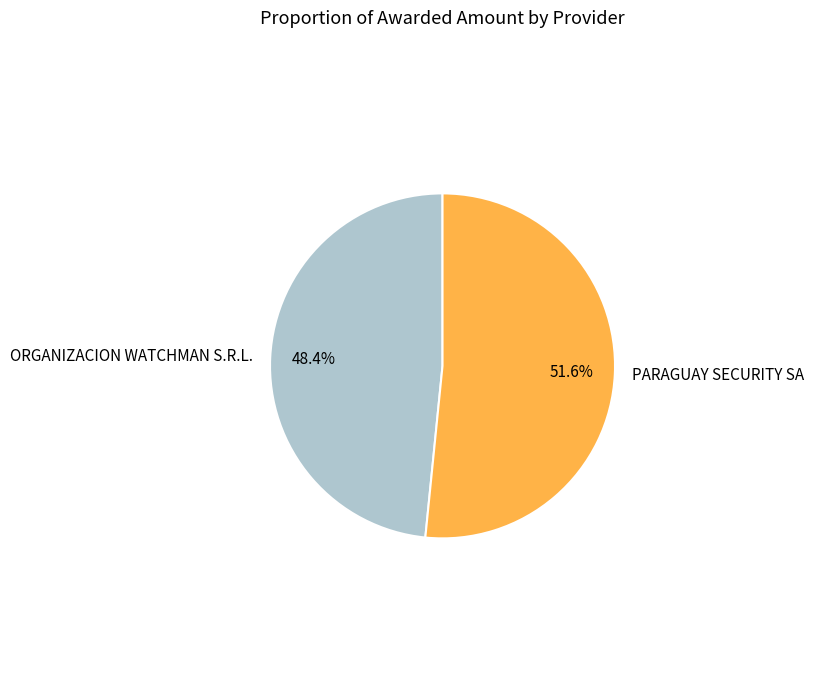

Approximately how many times larger is the value at PARAGUAY SECURITY SA compared to ORGANIZACION WATCHMAN S.R.L.?

1.1